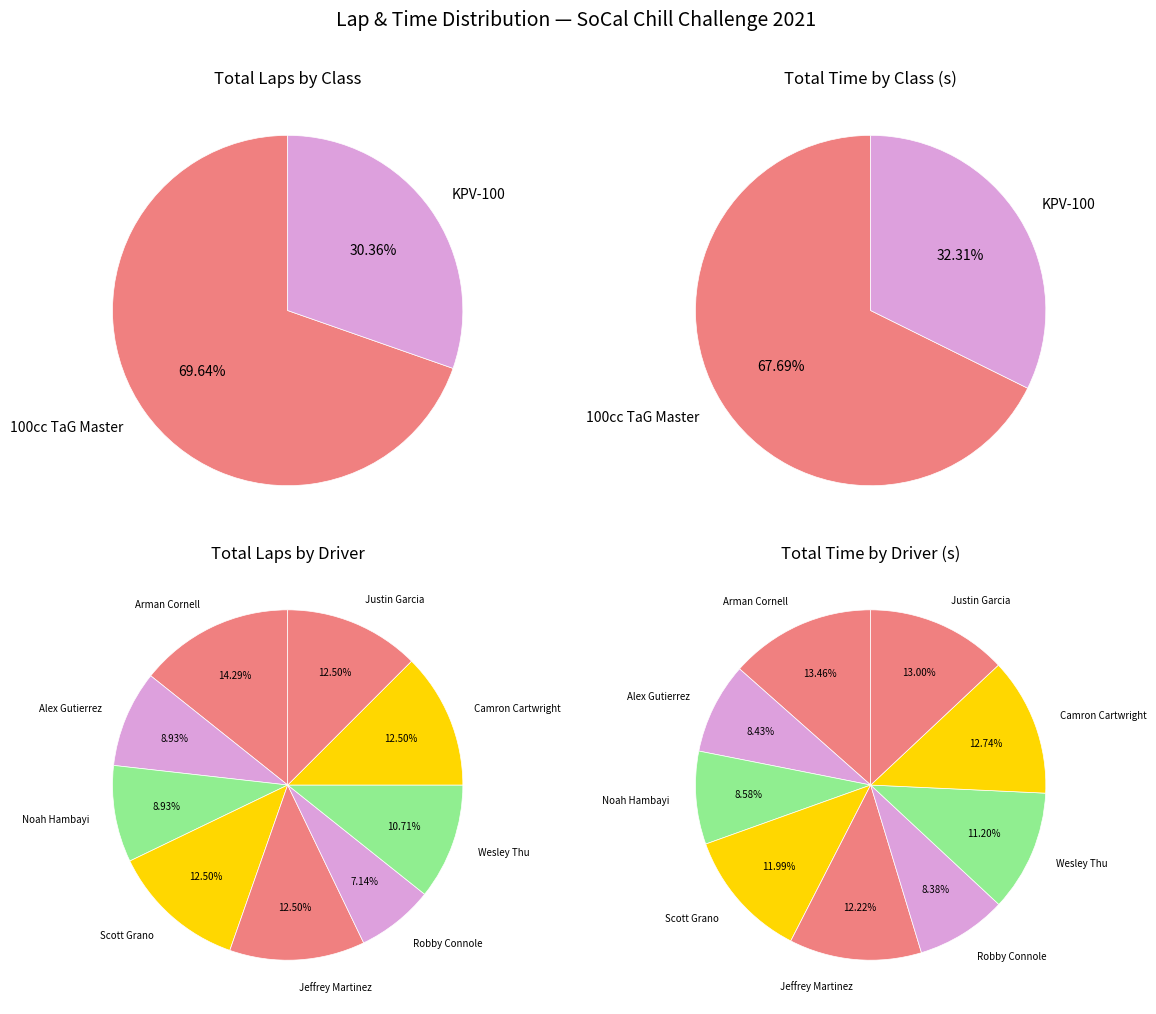

Is the sum of Jeffrey Martinez and Noah Hambayi greater than half?

No